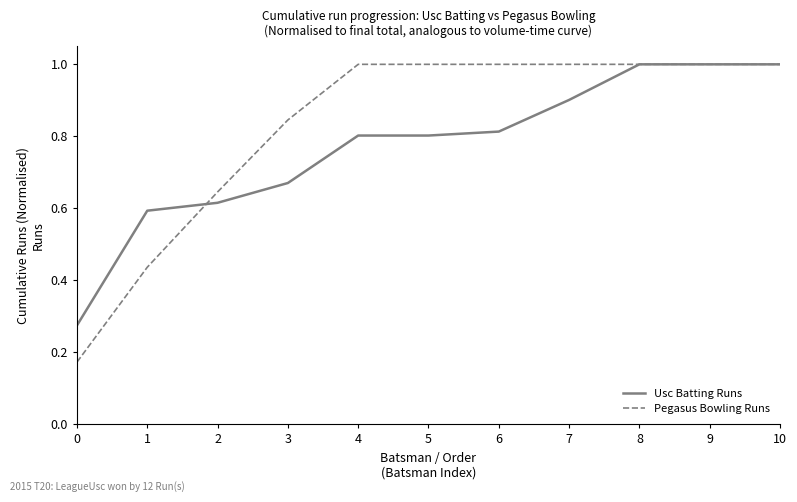

True or false: Usc Batting Runs and Pegasus Bowling Runs cross at least once.

True